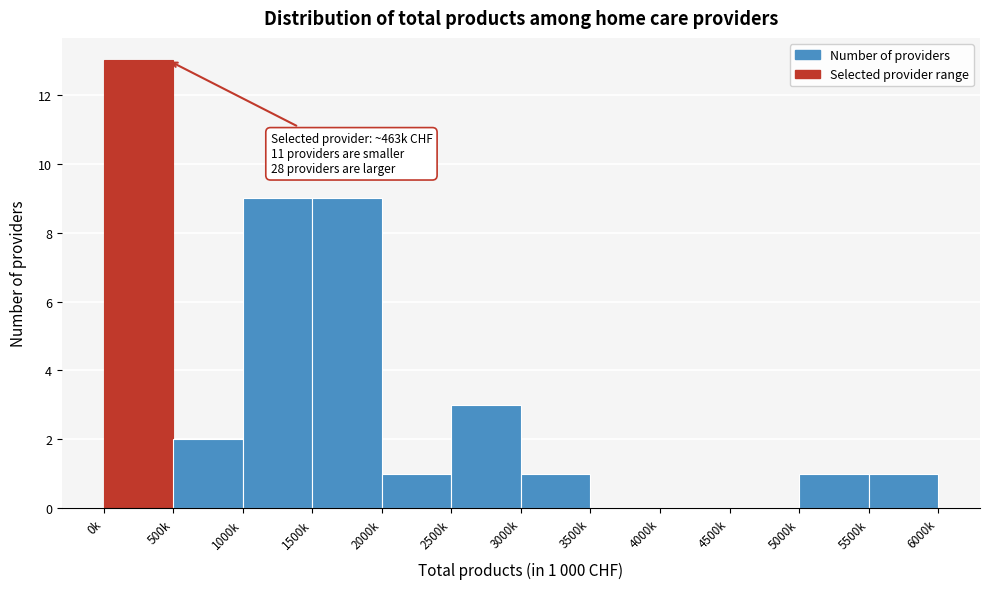

Reading right to left, transcribe all the data shown in this chart.

5500k=1	5000k=1	4500k=0	4000k=0	3500k=0	3000k=1	2500k=3	2000k=1	1500k=9	1000k=9	500k=2	0k=13